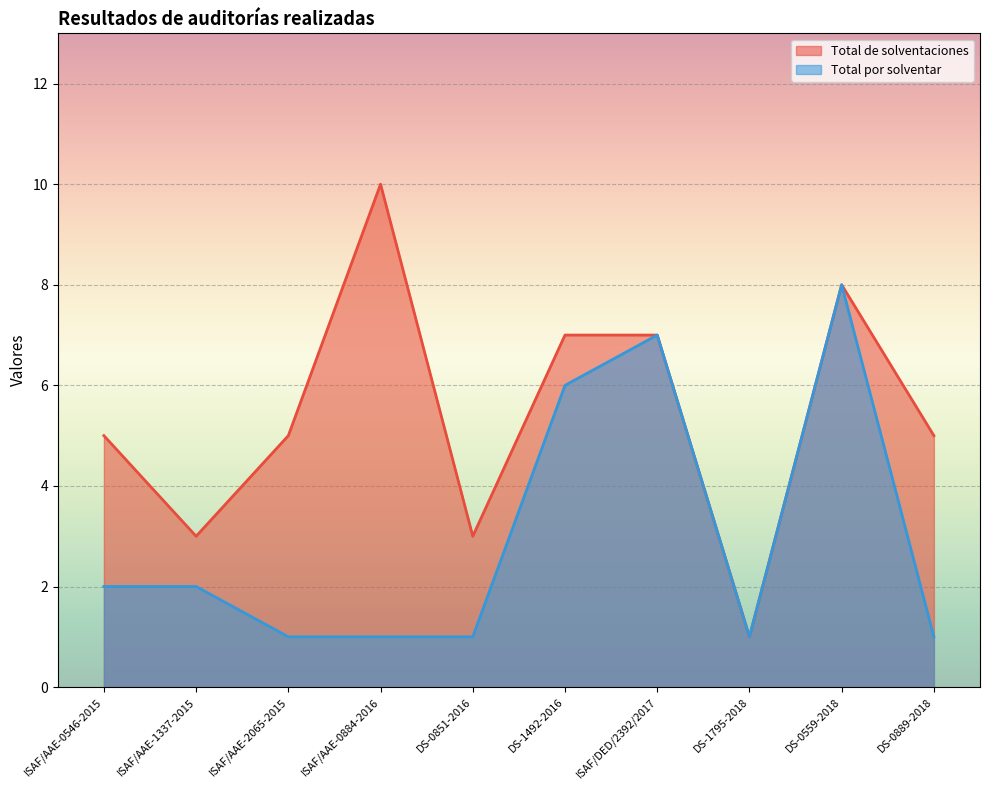

What is the change in value from ISAF/AAE-1337-2015 to ISAF/DED/2392/2017?

+4